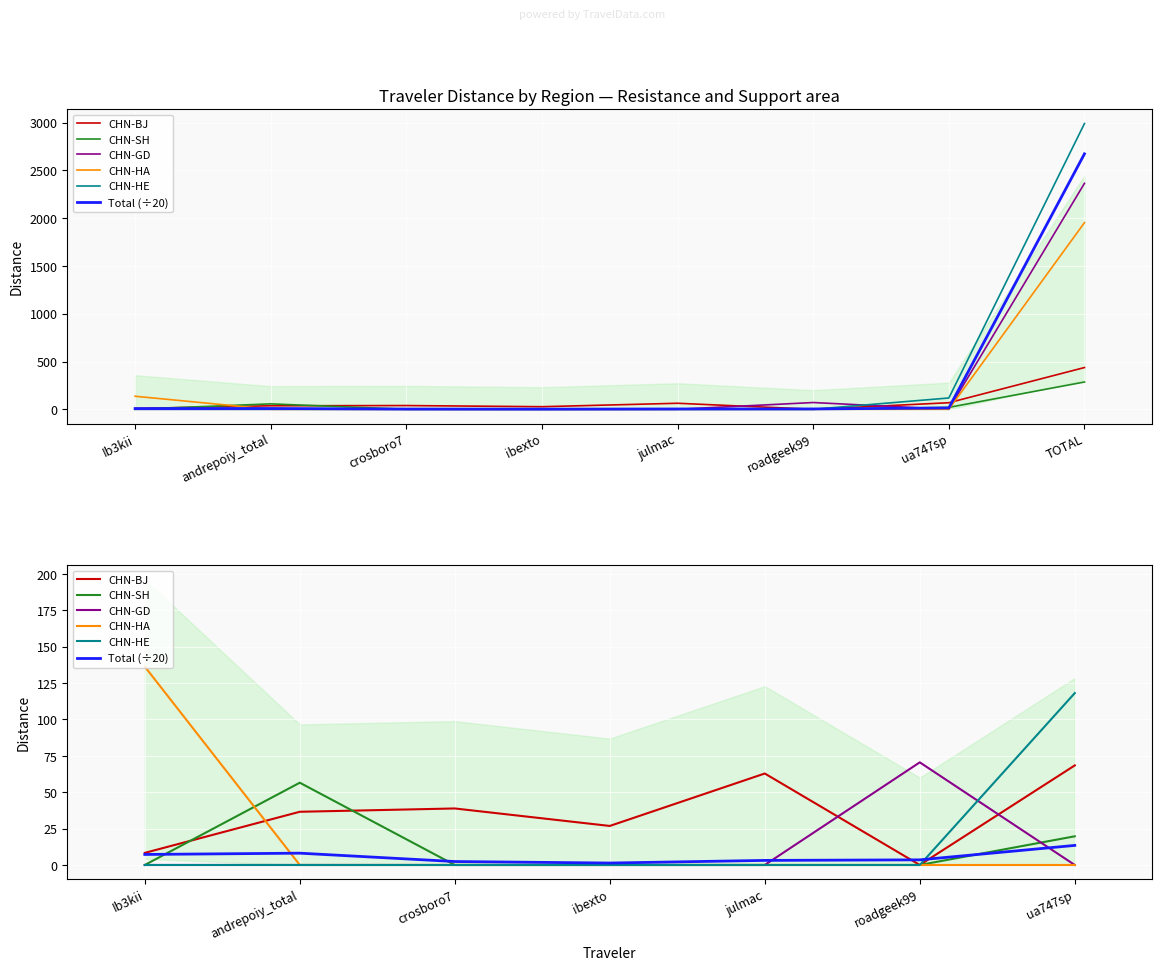

At how many categories does at least one series exceed 63?

3